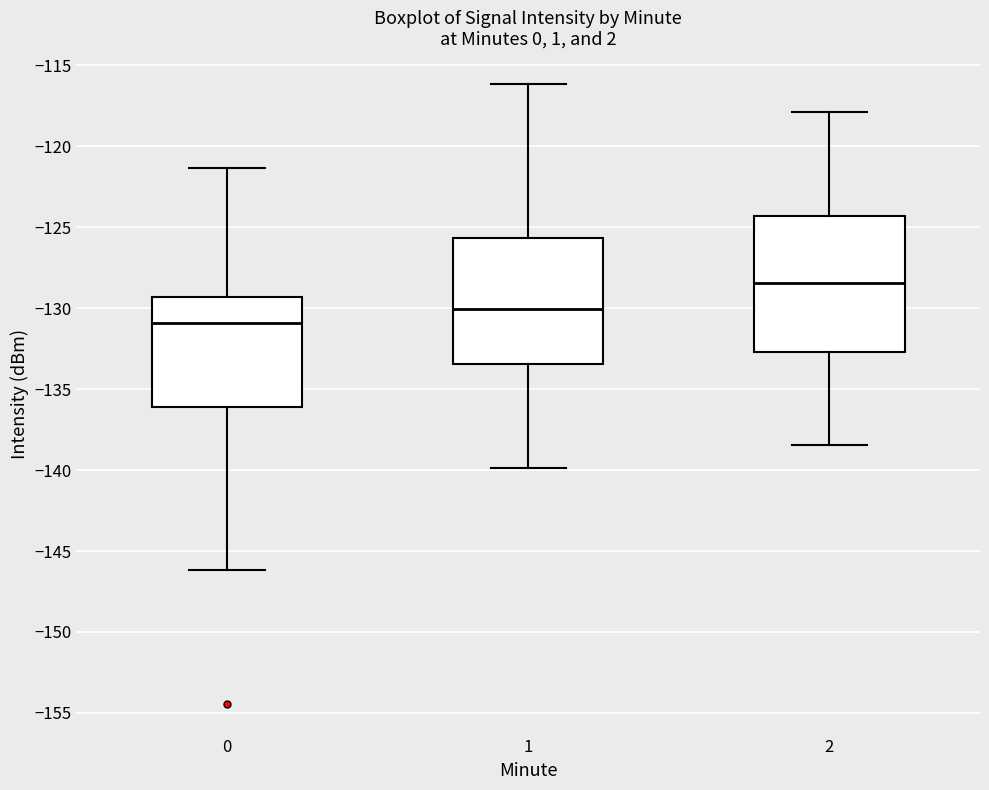

Reading left to right, transcribe this box plot: for each box, give where its median line is, the range the box spans, and where its two whiskers end, as read against the y-axis. The values are not printed on the chart, so give them approximately, as read against the axis.

0: median -131.0, box -136.0 to -129.5, whiskers -146.0 to -121.5
1: median -130.0, box -133.5 to -125.5, whiskers -140.0 to -116.0
2: median -128.5, box -132.5 to -124.5, whiskers -138.5 to -118.0